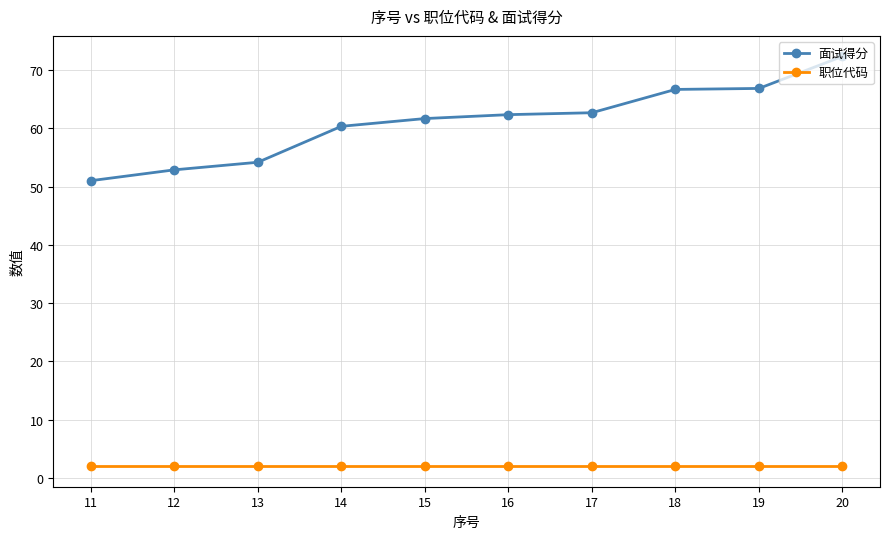

How many data points in 面试得分 are less than 62?

5